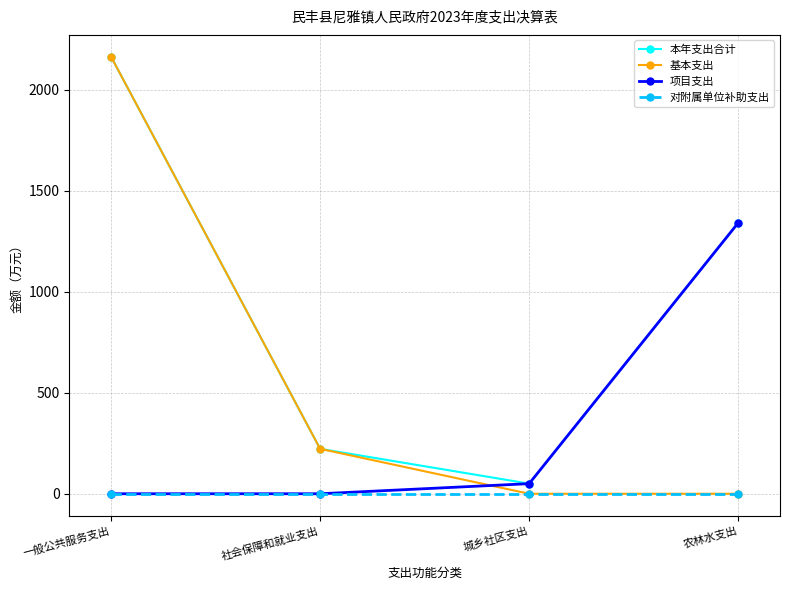

List the series in order of their overall mean, lowest first.

对附属单位补助支出, 项目支出, 基本支出, 本年支出合计